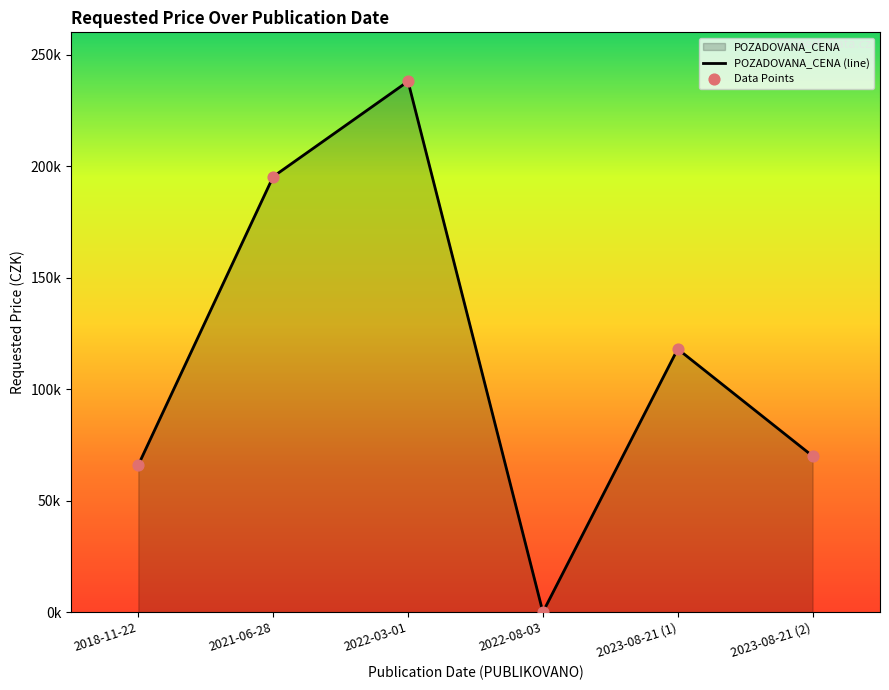

What is the change in value from 2021-06-28 to 2018-11-22?

-129293